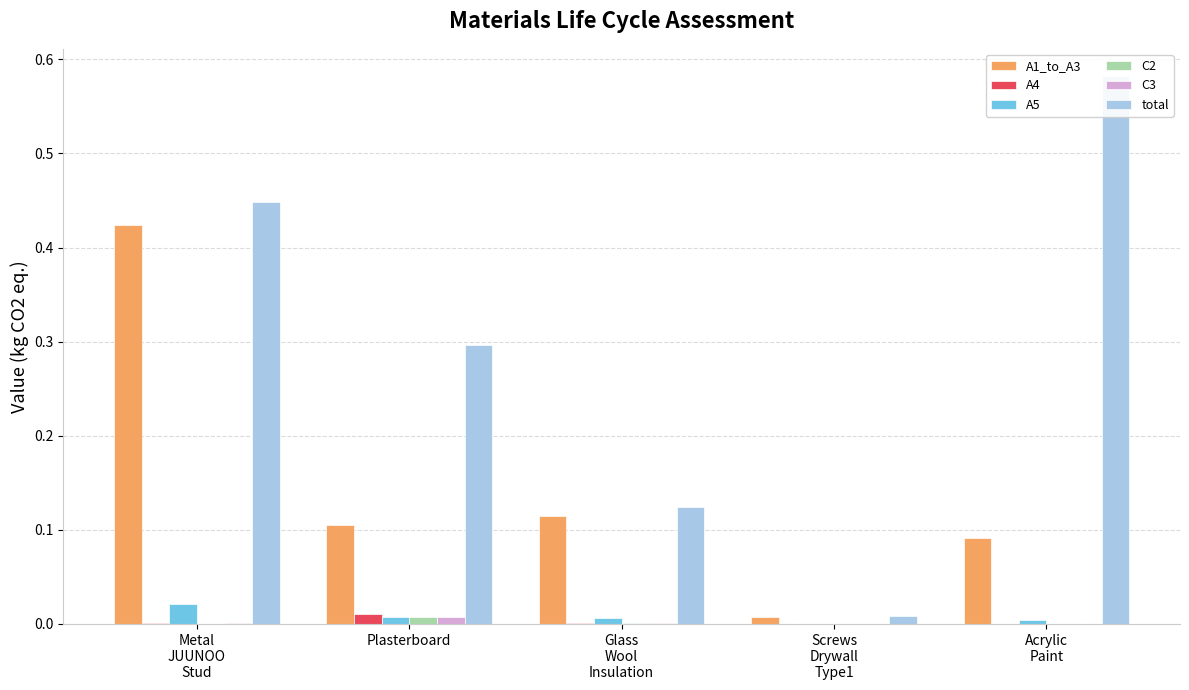

Read the total value at Acrylic
Paint.

0.6